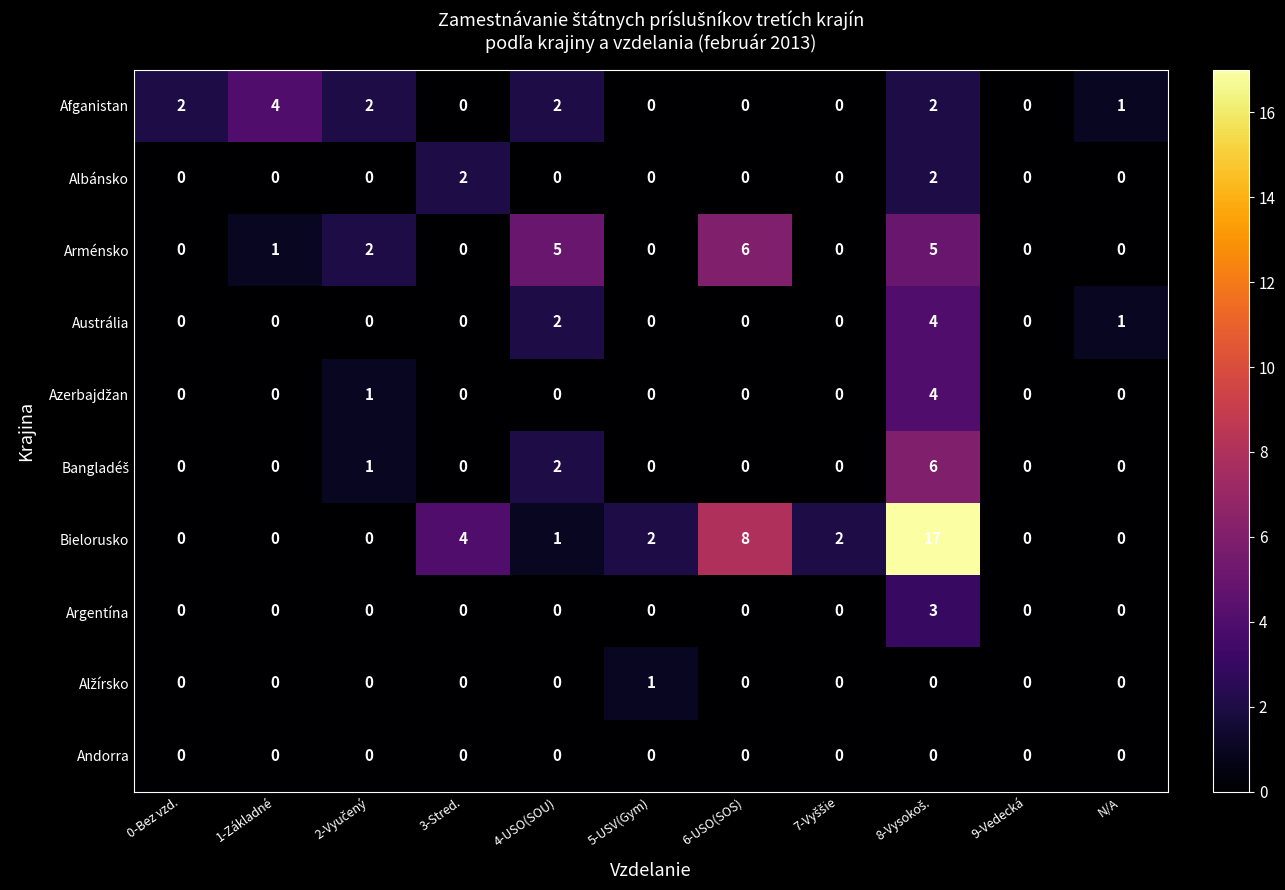

What is the difference between the maximum and minimum values in the Arménsko series?

6